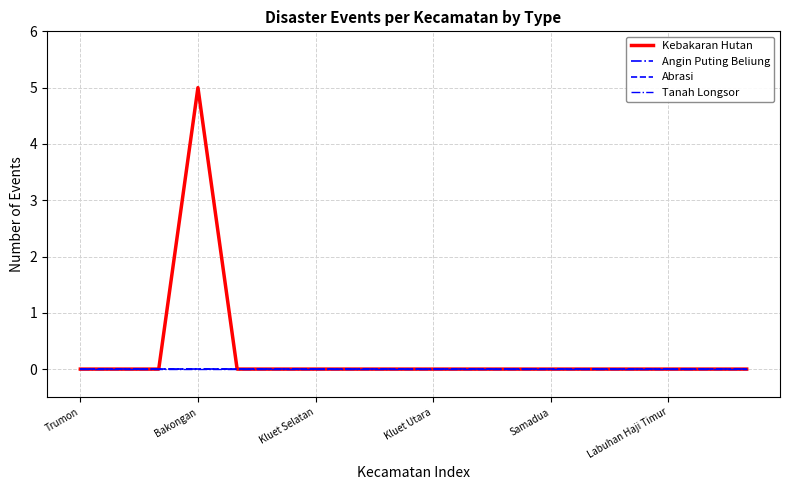

Does the chart have visible grid lines?

Yes